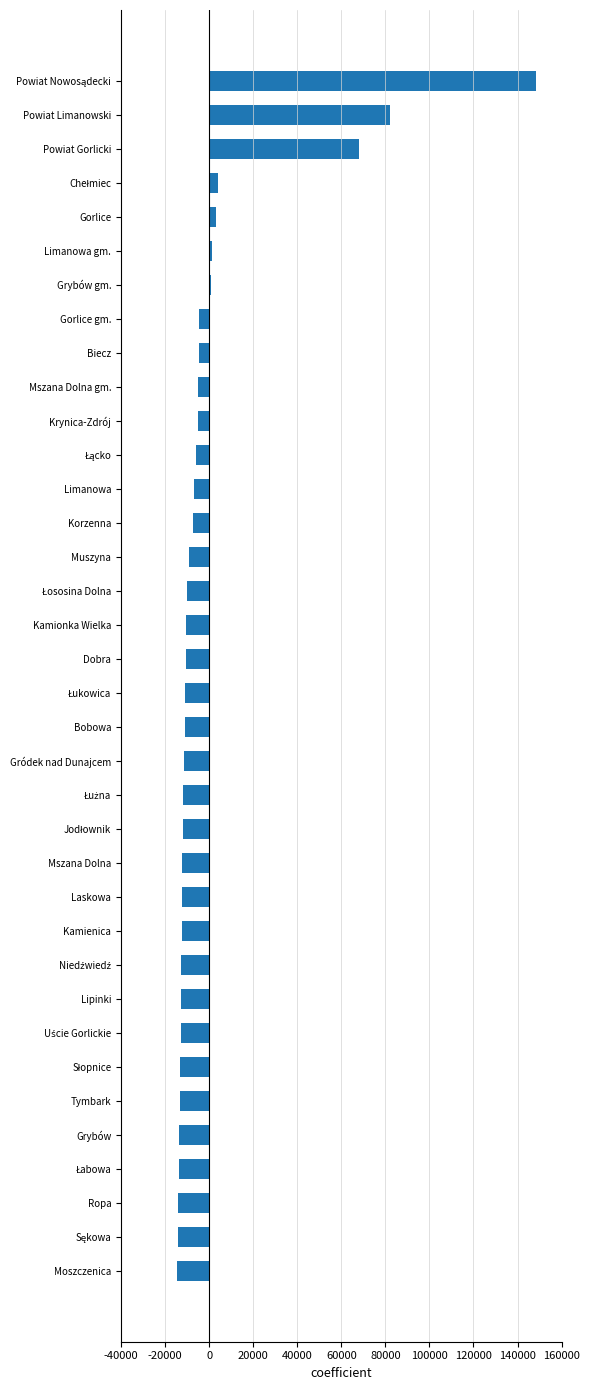

How many values are below -10538?

19